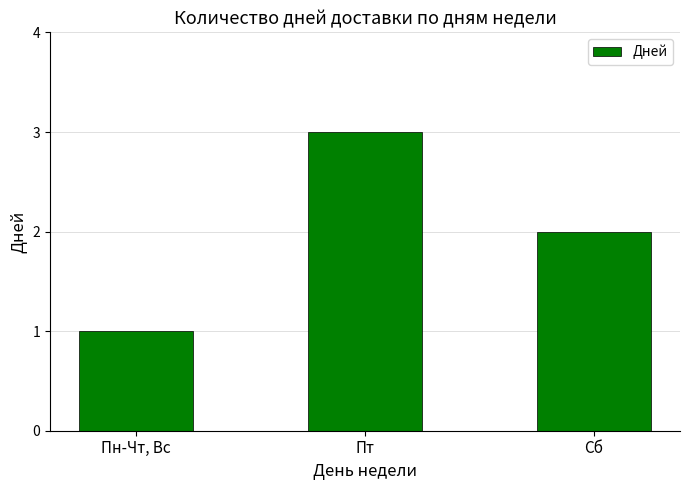

Which category has the highest value across all series?

Пт